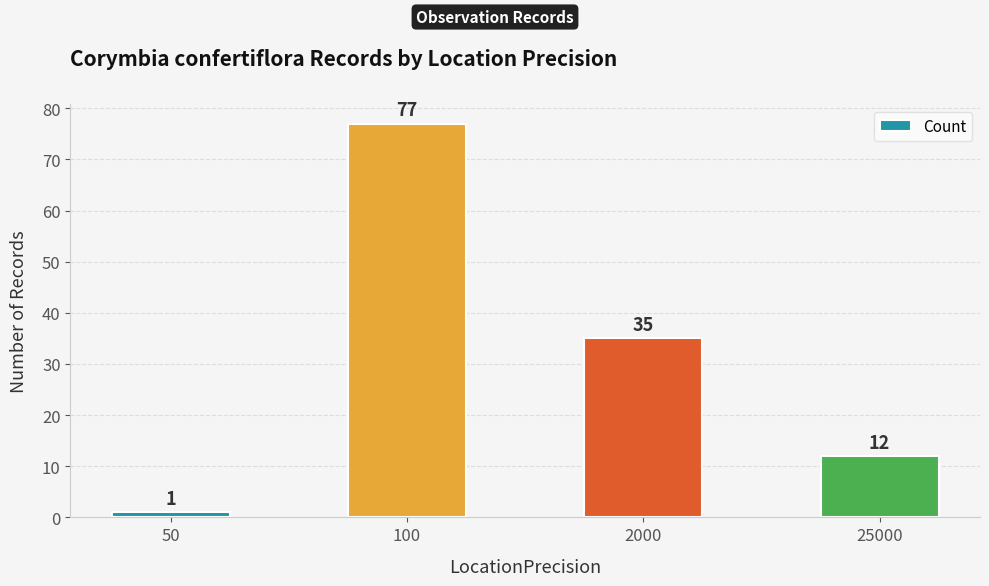

Reading right to left, transcribe all the data shown in this chart.

12	35	77	1